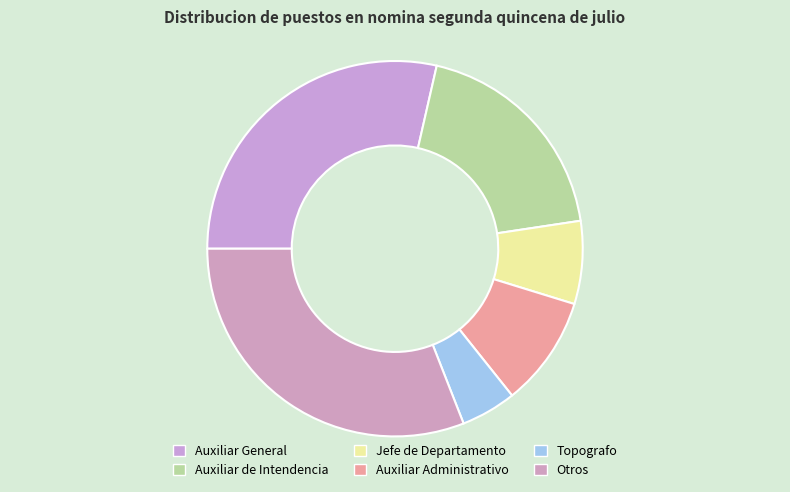

How many segments does this pie chart have?

6